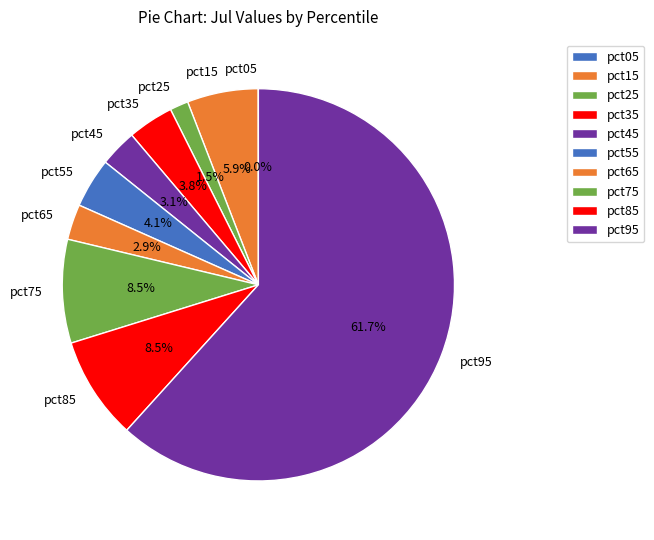

What percentage do pct95 and pct25 together represent?

63.2%